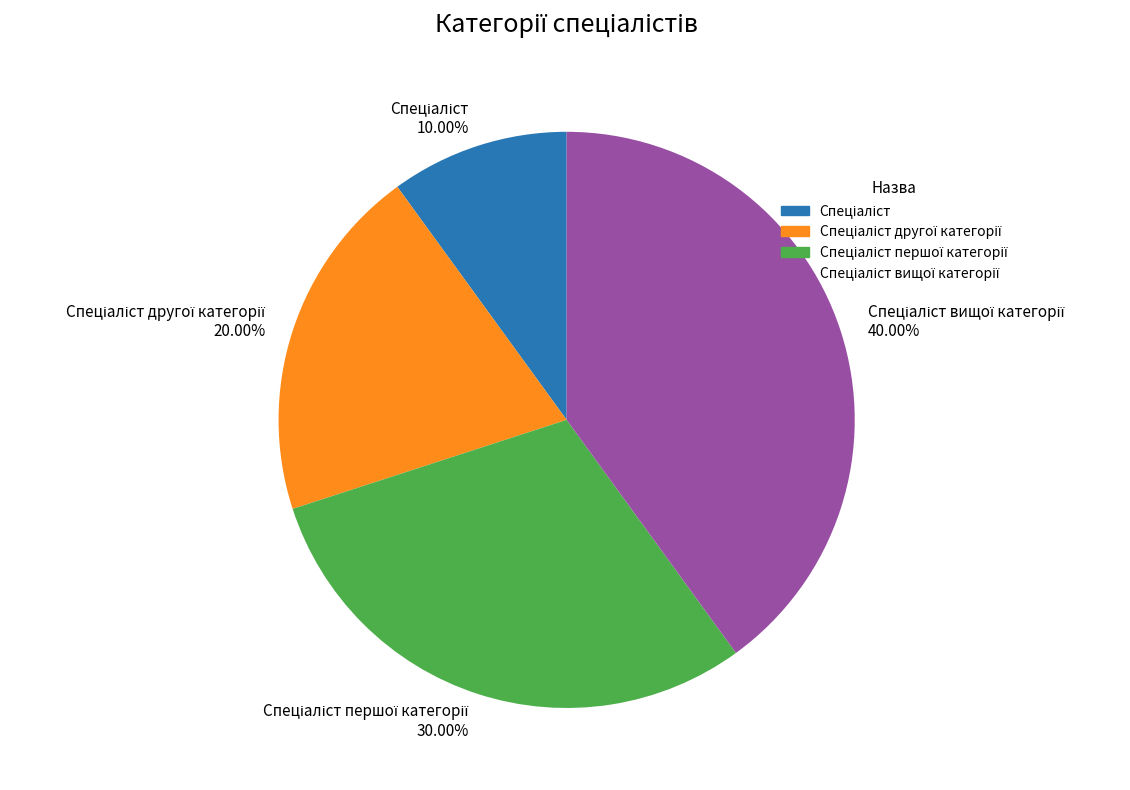

Is there any slice that represents more than half of the pie?

No